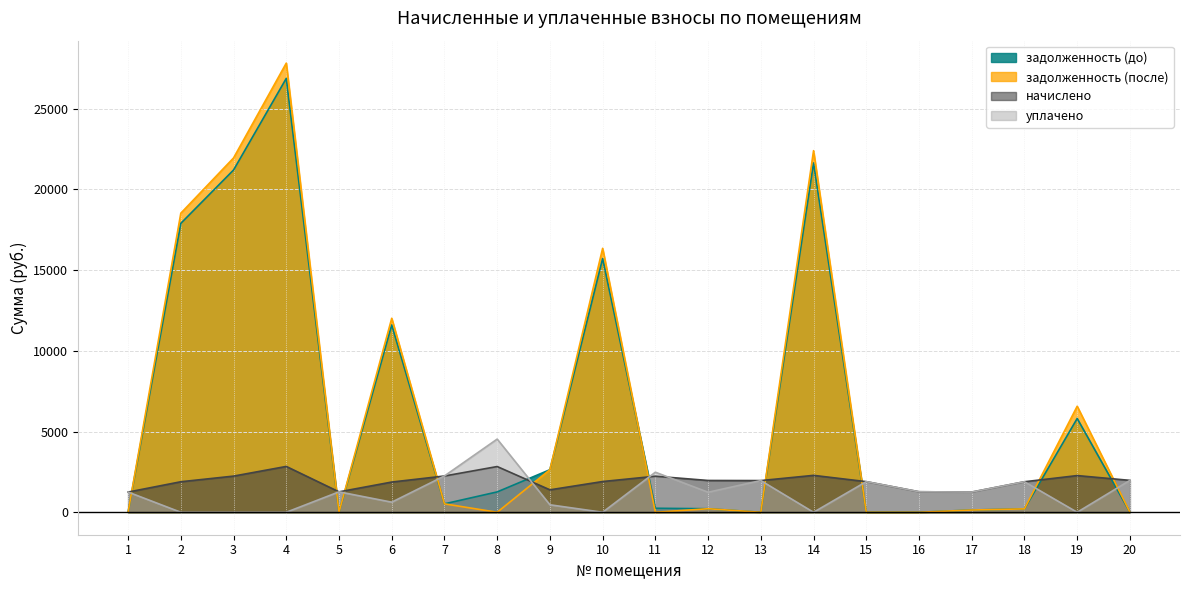

Which series ends up on top after the final intersection of задолженность (после) and уплачено?

уплачено